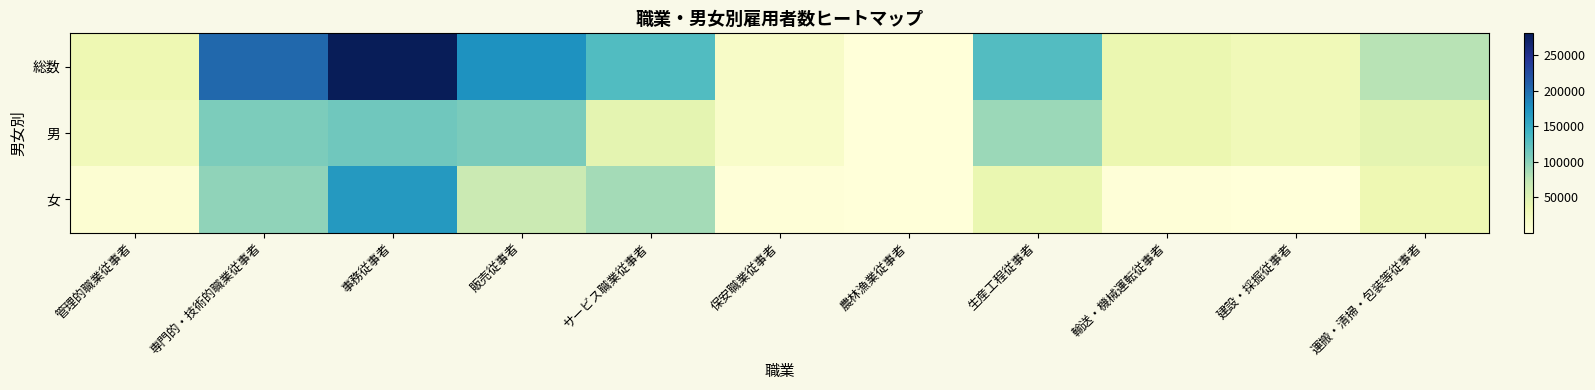

Reading right to left, what are all the values shown in this chart?

総数: 運搬・清掃・包装等従事者=77100	建設・採掘従事者=29500	輸送・機械運転従事者=37200	生産工程従事者=129800	農林漁業従事者=600	保安職業従事者=15800	サービス職業従事者=131700	販売従事者=174300	事務従事者=280900	専門的・技術的職業従事者=203800	管理的職業従事者=33100
男: 運搬・清掃・包装等従事者=43200	建設・採掘従事者=28600	輸送・機械運転従事者=35600	生産工程従事者=91900	農林漁業従事者=400	保安職業従事者=13800	サービス職業従事者=43800	販売従事者=108100	事務従事者=113200	専門的・技術的職業従事者=107000	管理的職業従事者=27200
女: 運搬・清掃・包装等従事者=33900	建設・採掘従事者=900	輸送・機械運転従事者=1600	生産工程従事者=37900	農林漁業従事者=200	保安職業従事者=2000	サービス職業従事者=87900	販売従事者=66200	事務従事者=167600	専門的・技術的職業従事者=96800	管理的職業従事者=5900